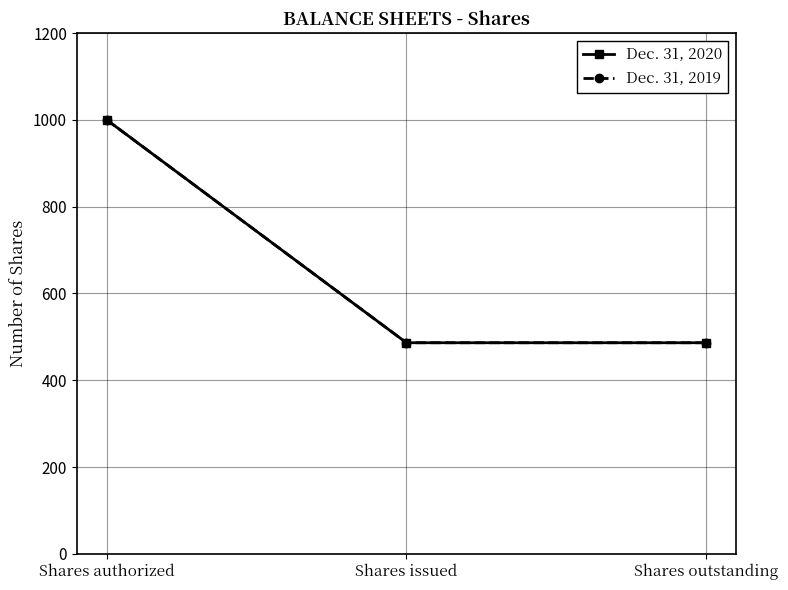

What is the minimum value for Dec. 31, 2019?

486.5